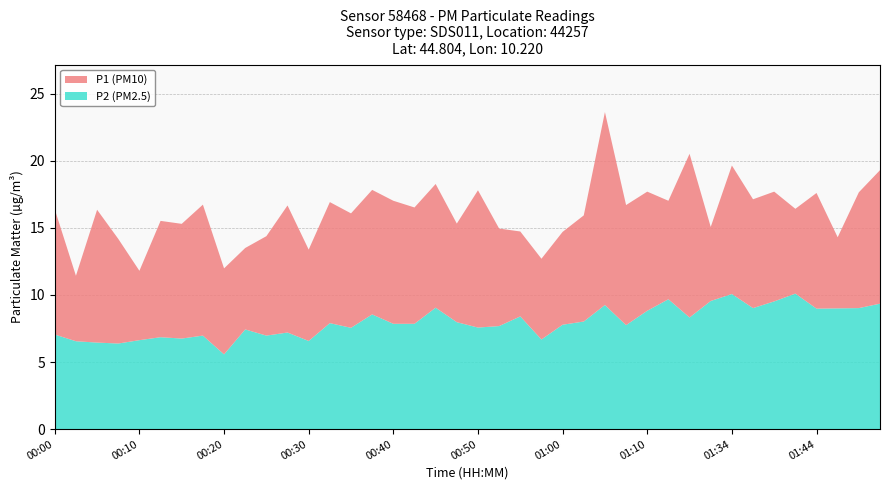

True or false: P2 and P1 cross at least once.

False